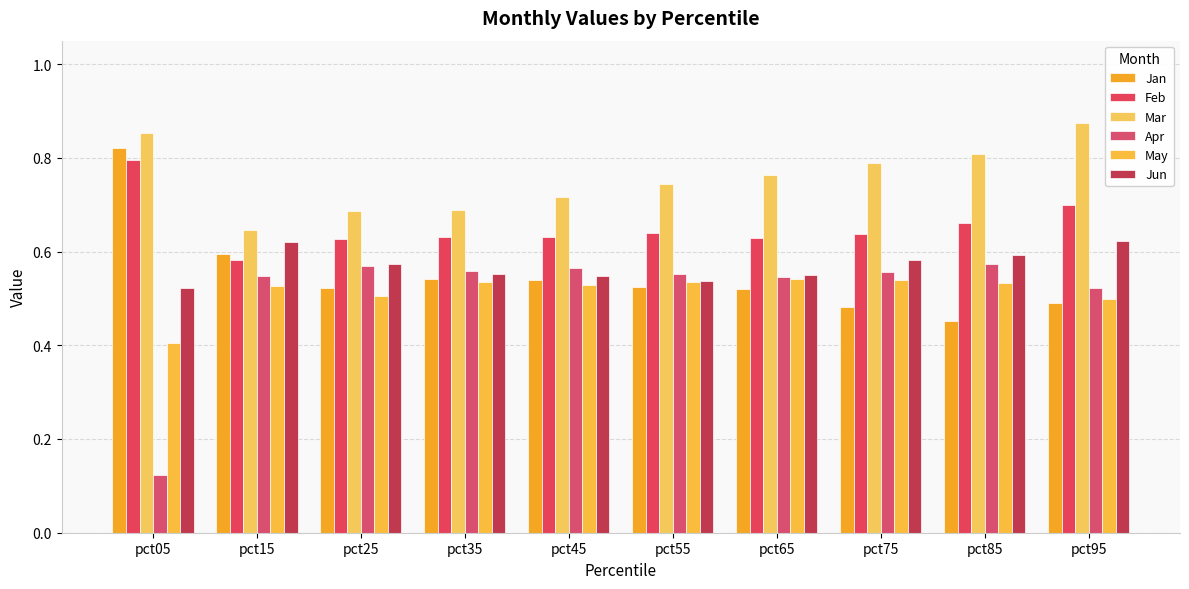

Count the Apr values in the range 0 to 1.

10